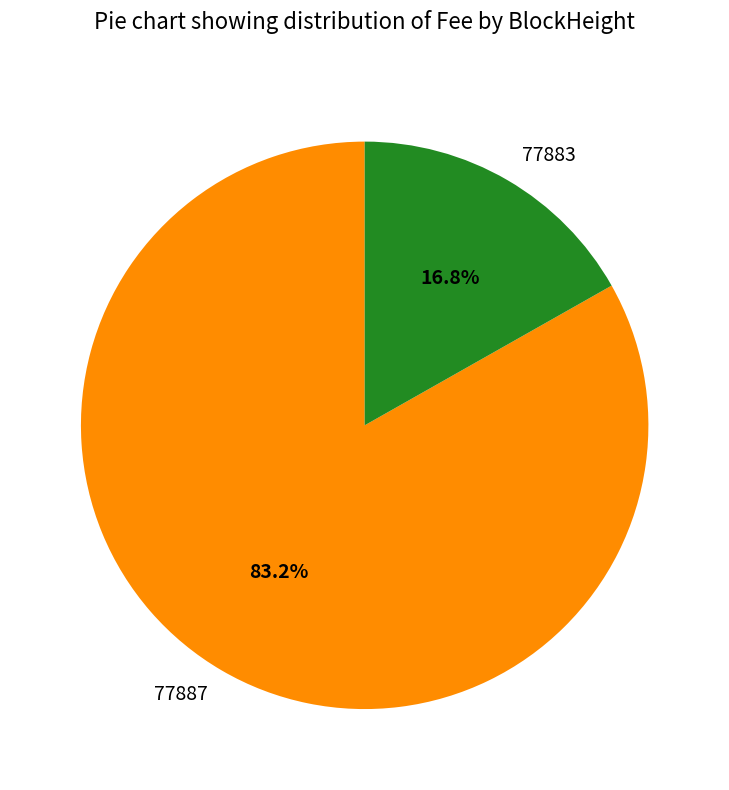

Does 77883 account for over 50% of the chart?

No